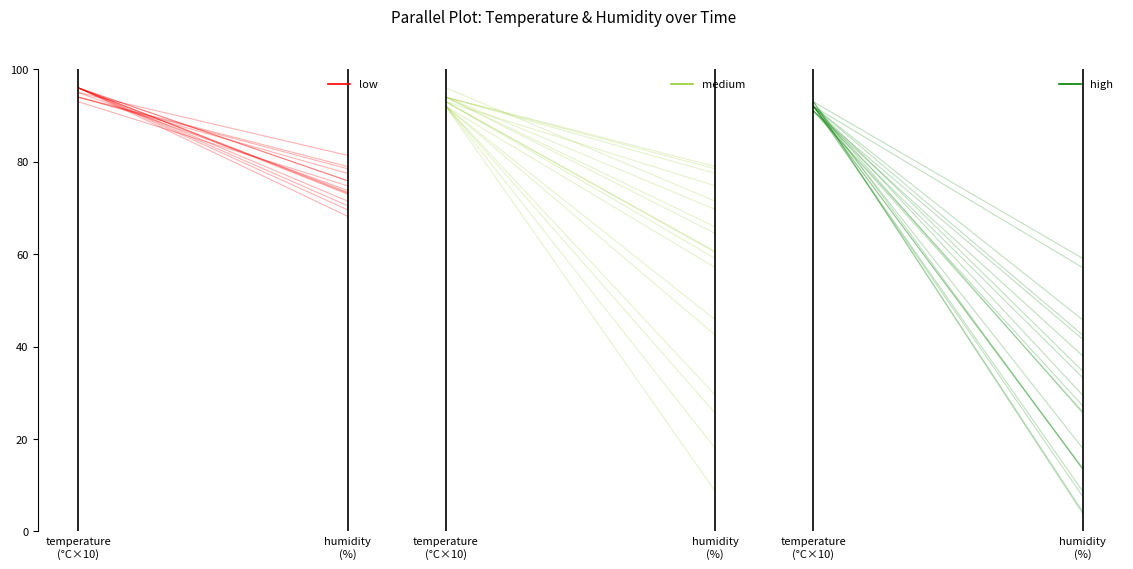

The medium series shows 96.0 at temperature
(°C×10). True or false?

True